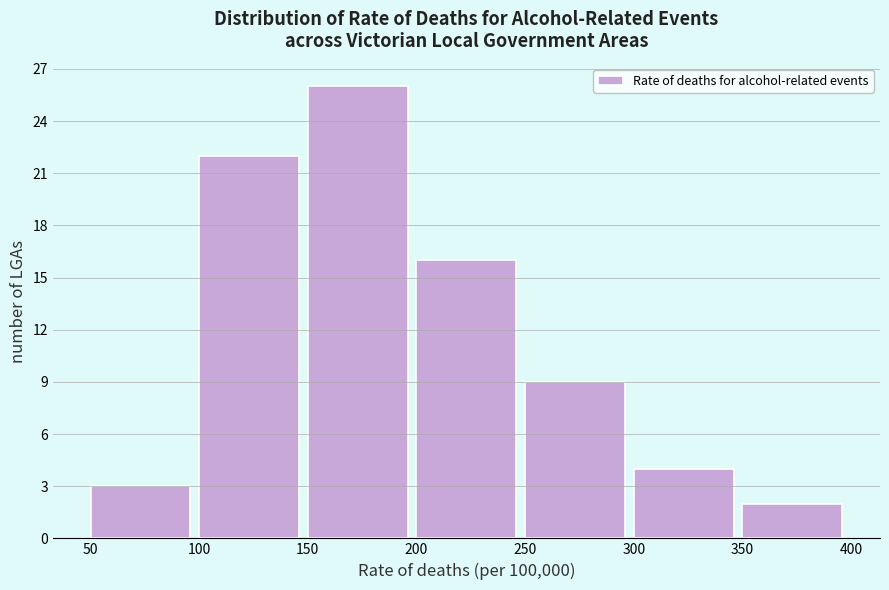

What is the height of the bar covering 200 to 250 on the x-axis? The values are not printed on the chart, so give them approximately, as read against the axis.

16